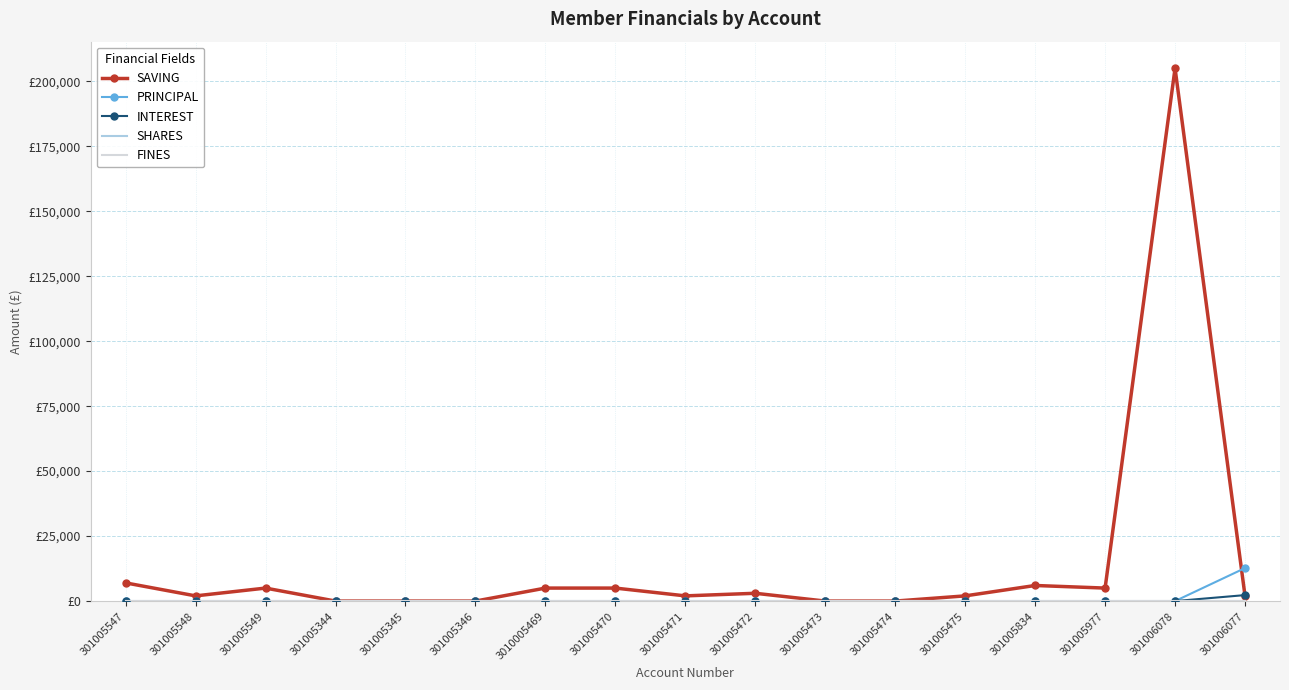

Which series has the largest total across all categories?

SAVING